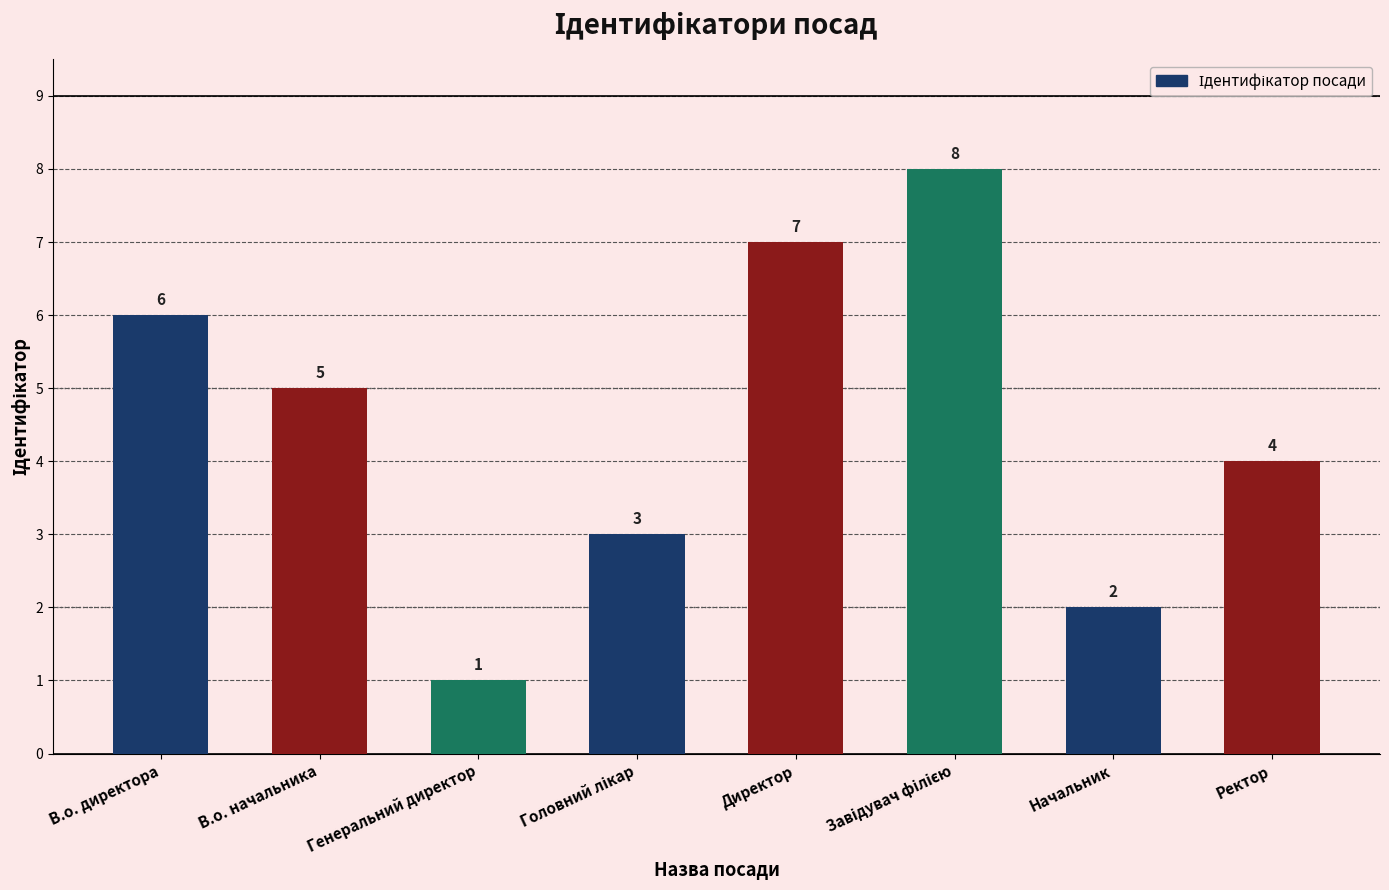

Is it true that the value at В.о. начальника is 7?

False